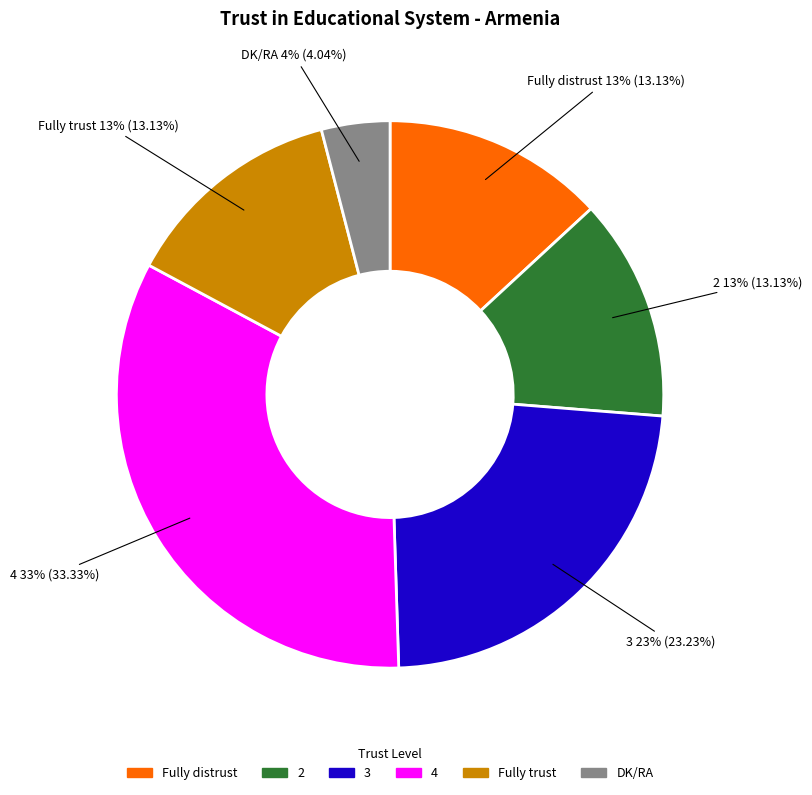

What is the largest slice in the pie chart?

4